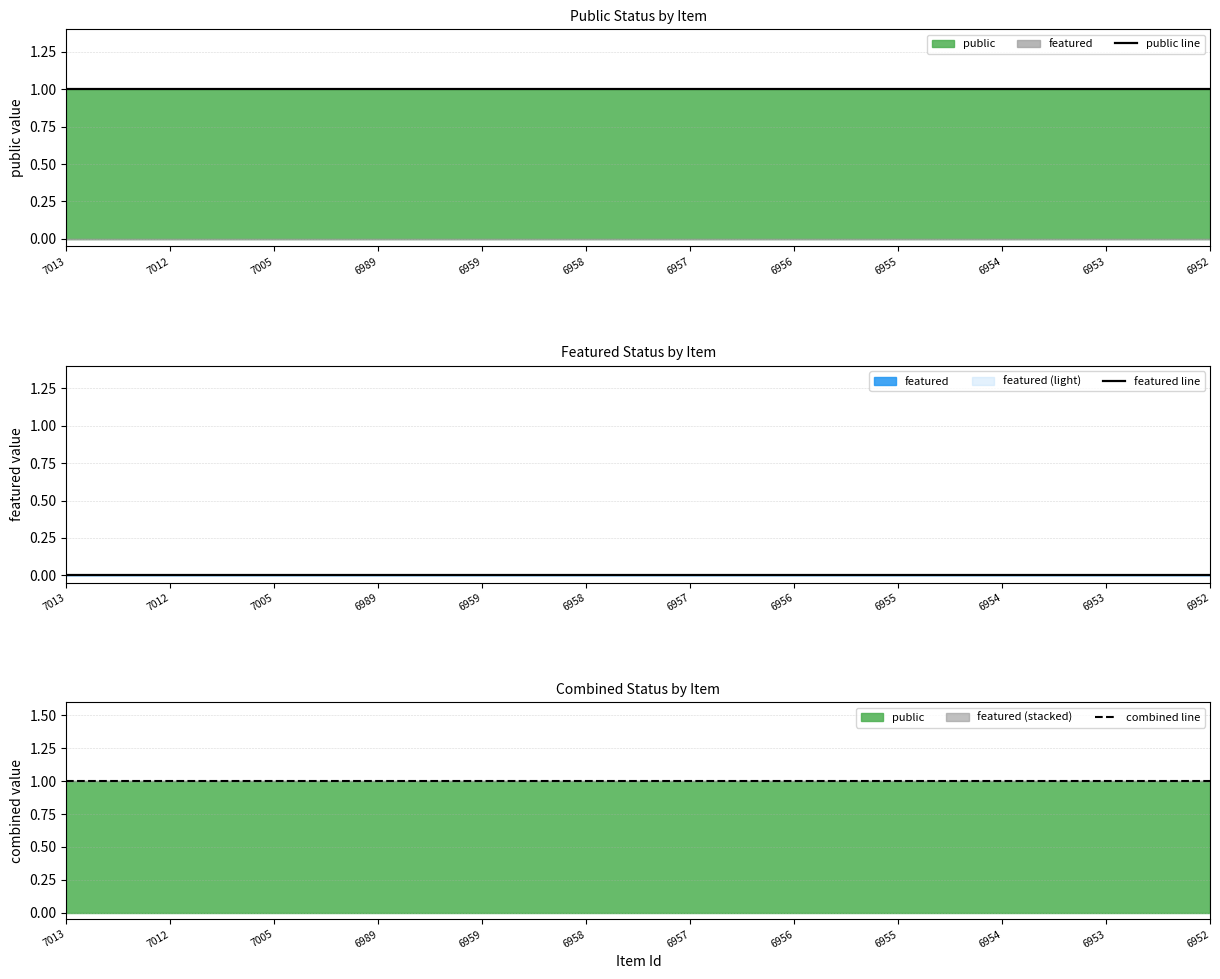

True or false: combined line and featured line intersect in this chart.

False